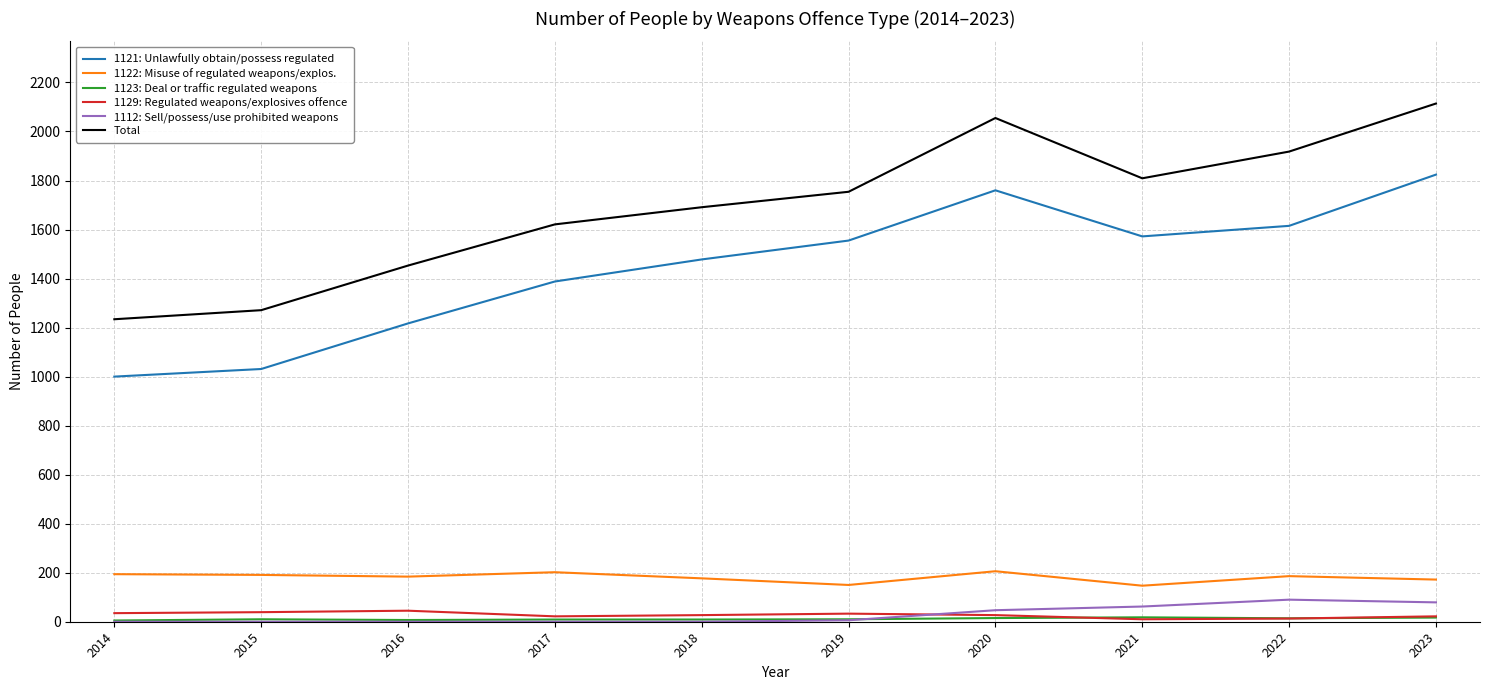

What is the spread (max minus min) of values at 2022?

1905